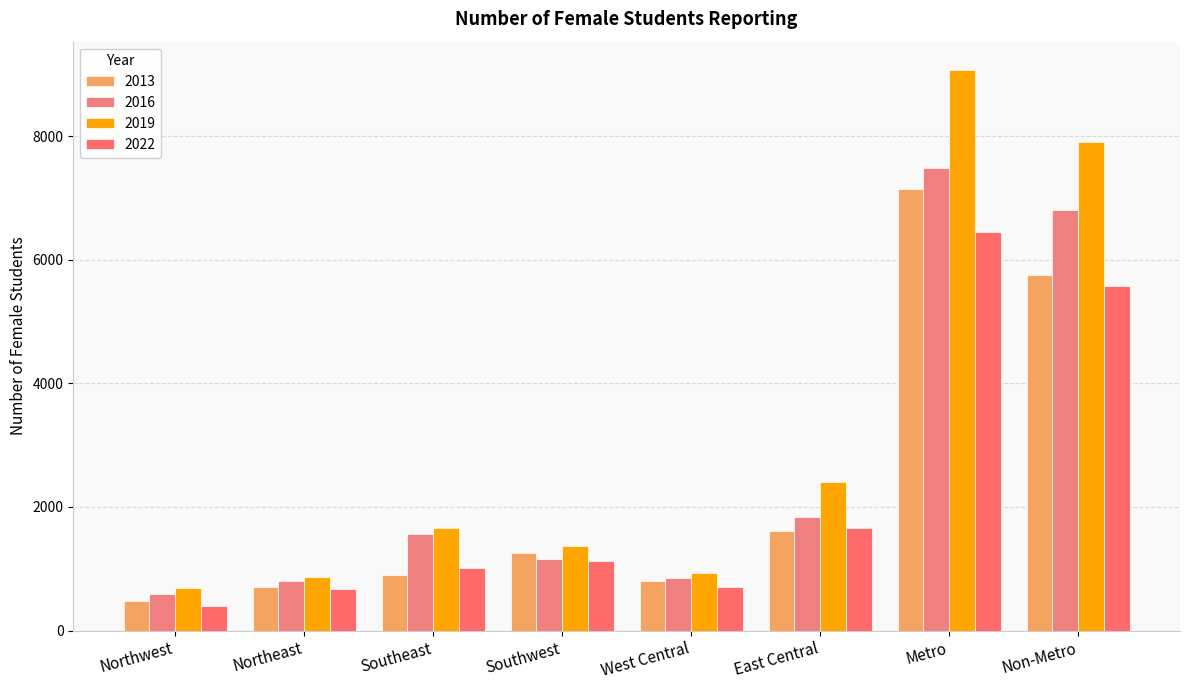

What is the minimum value shown in the chart?

404